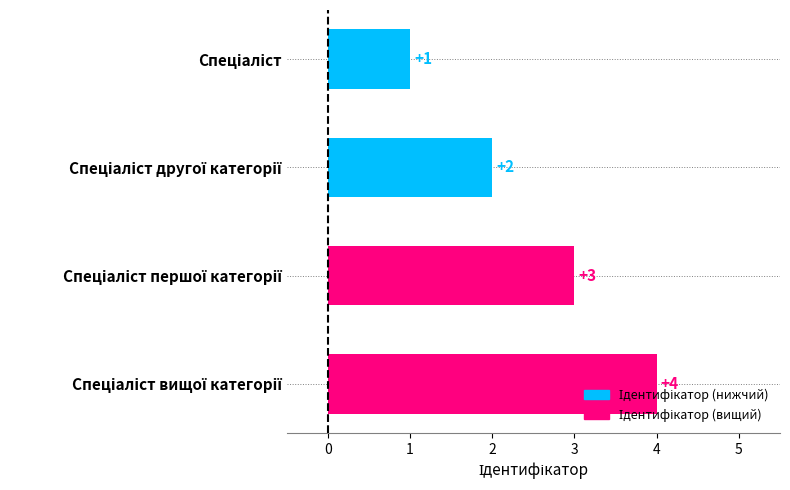

What is the greatest value displayed?

4